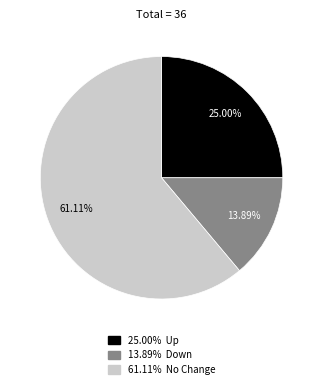

Does any single category account for the majority?

Yes